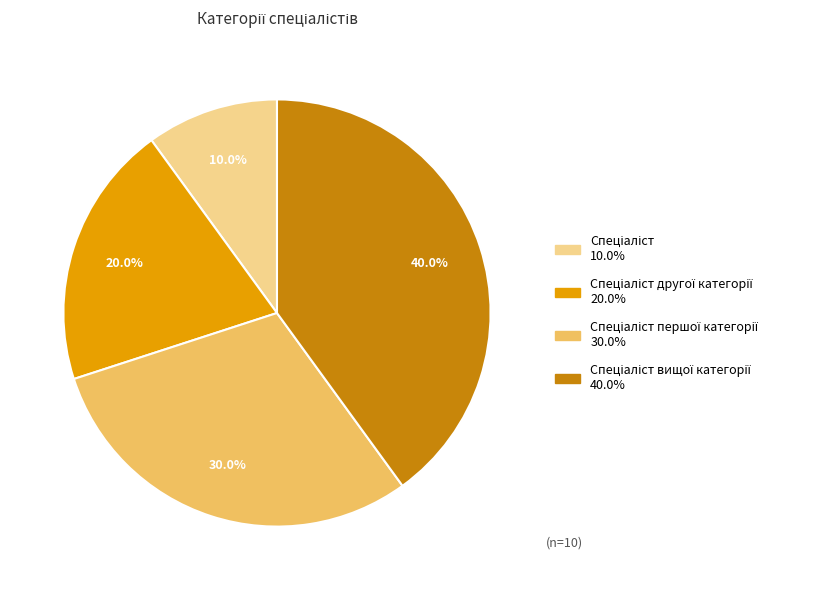

Does any single category account for the majority?

No